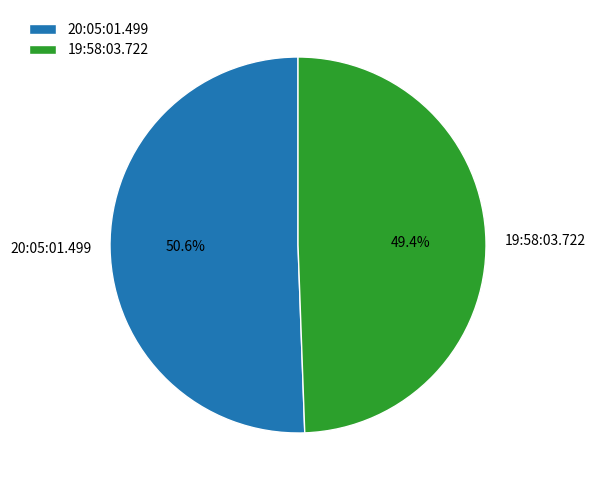

Which slice is the smallest?

19:58:03.722